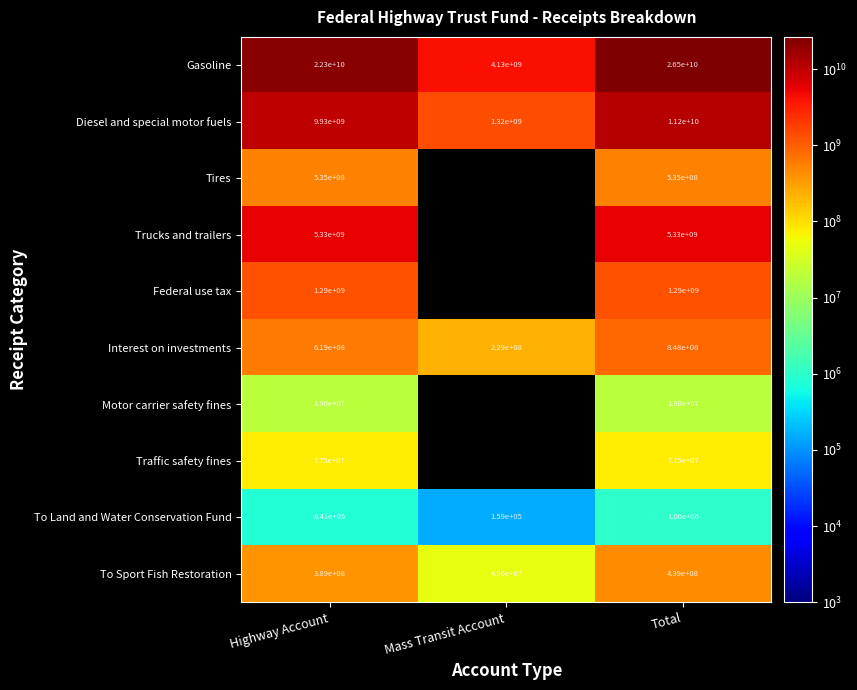

Which category has the highest value in the Interest on investments series?

Total